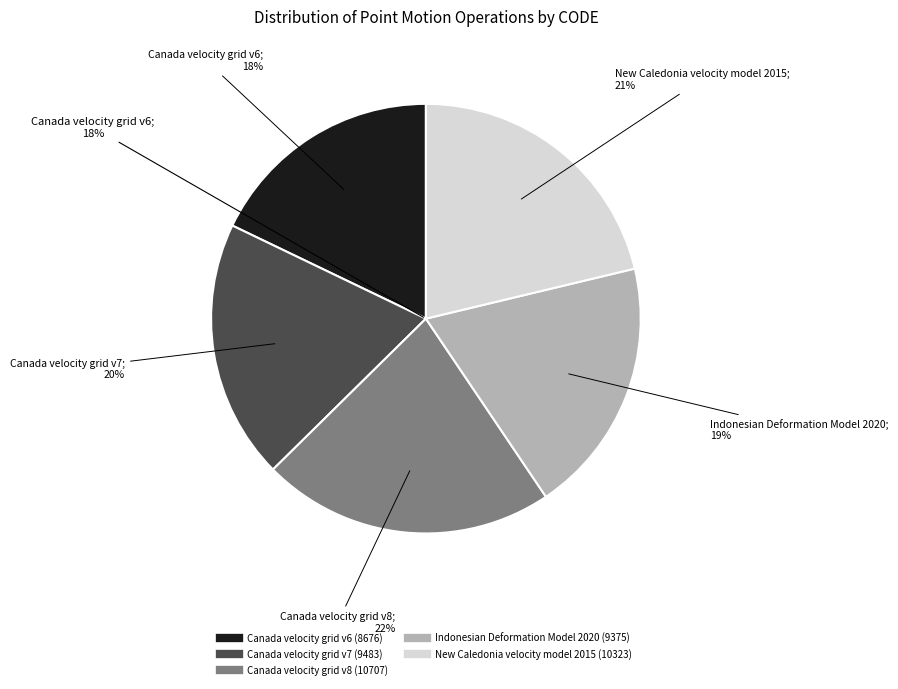

Rank the categories by value from lowest to highest.

Canada velocity grid v6, Indonesian Deformation Model 2020, Canada velocity grid v7, New Caledonia velocity model 2015, Canada velocity grid v8